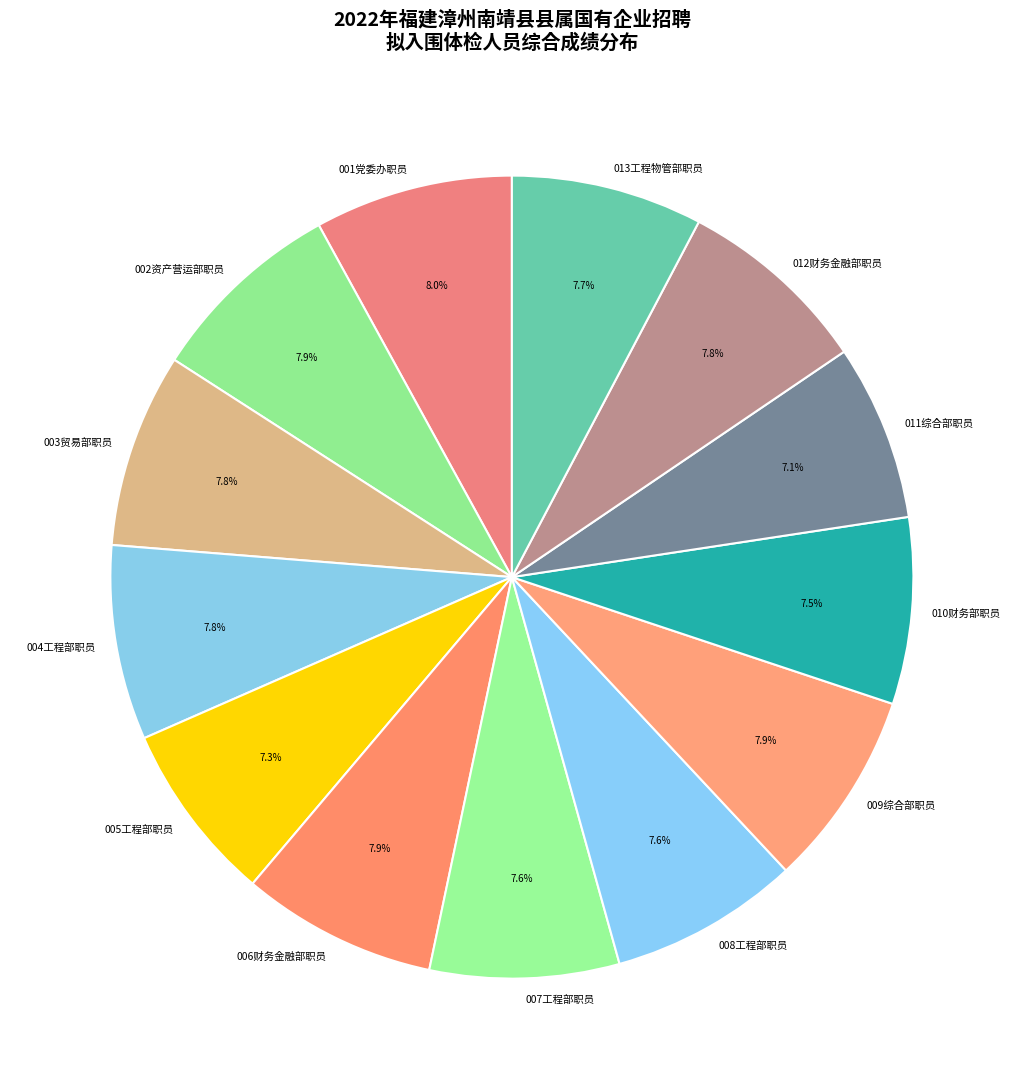

Does 007工程部职员 account for over 50% of the chart?

No